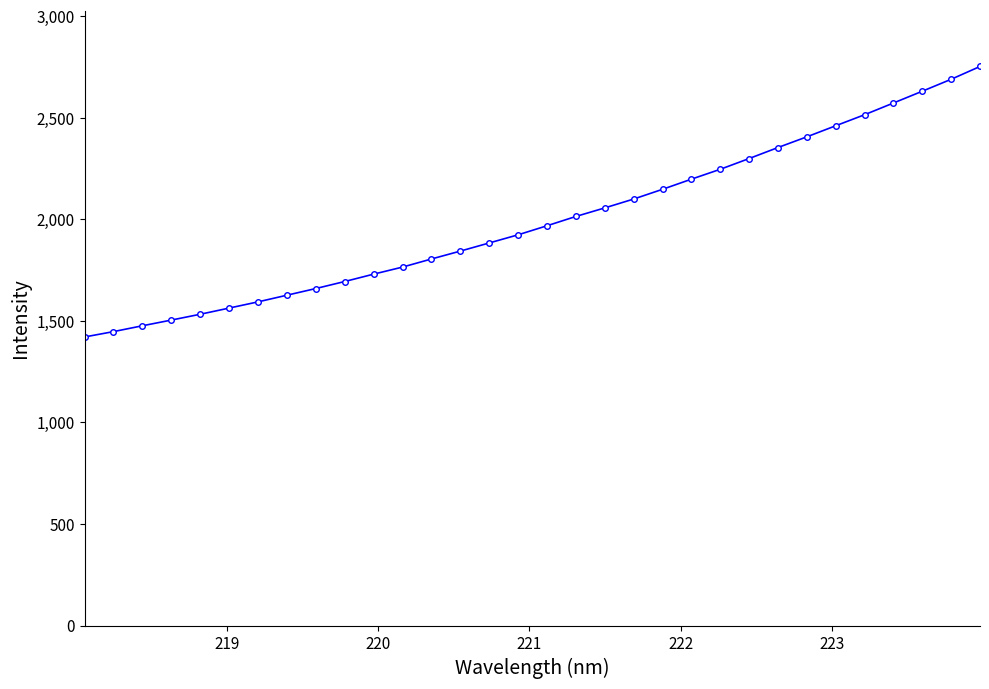

What is the sum of all values?

63877.0